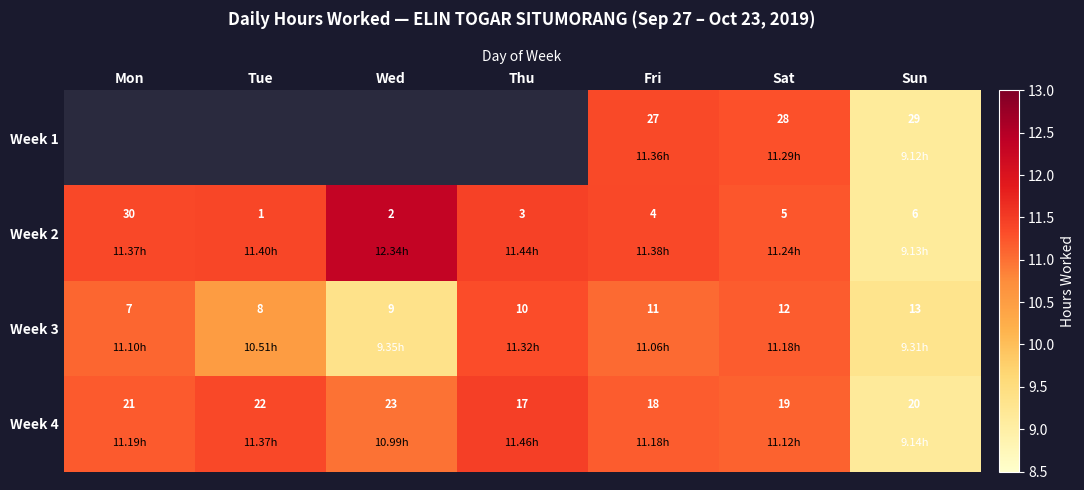

At which label does Week 2 first exceed 4?

Mon